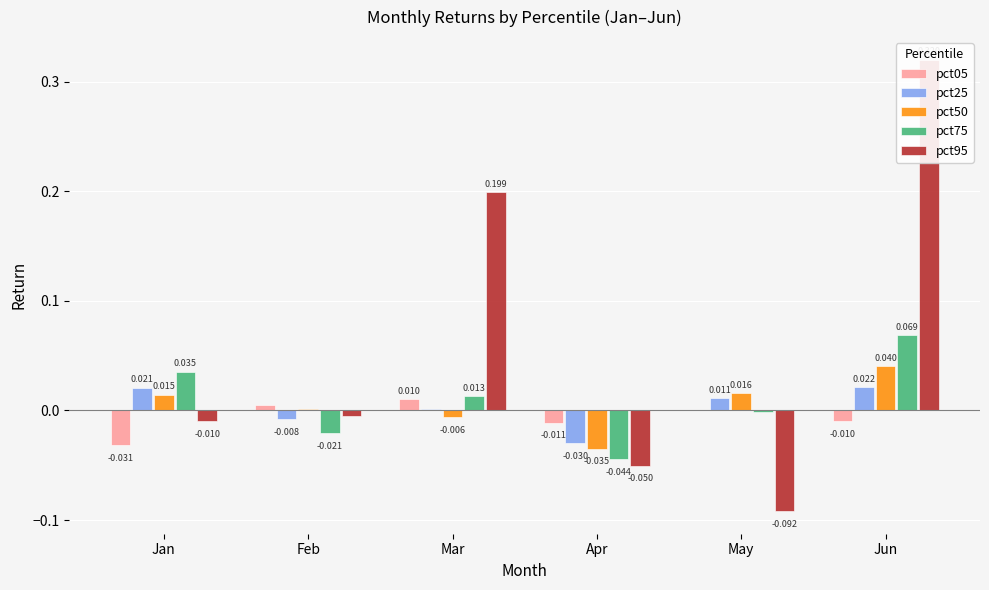

At which label is pct50 closest to 0?

Feb